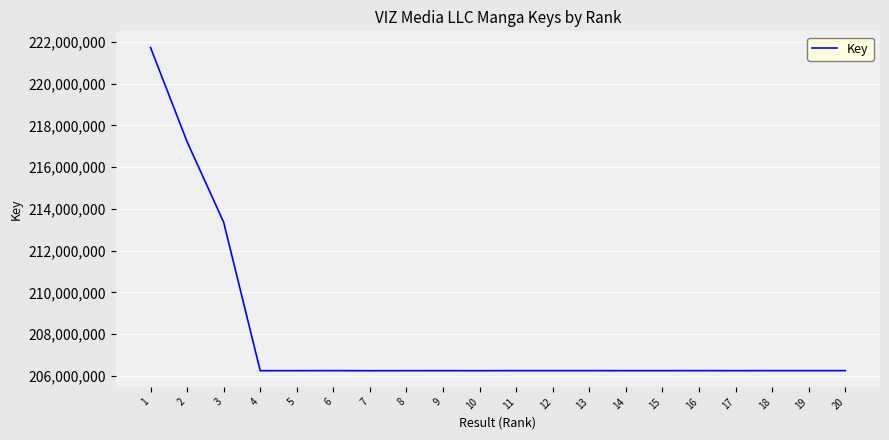

Approximately how many times larger is the value at 16 compared to 12?

1.0